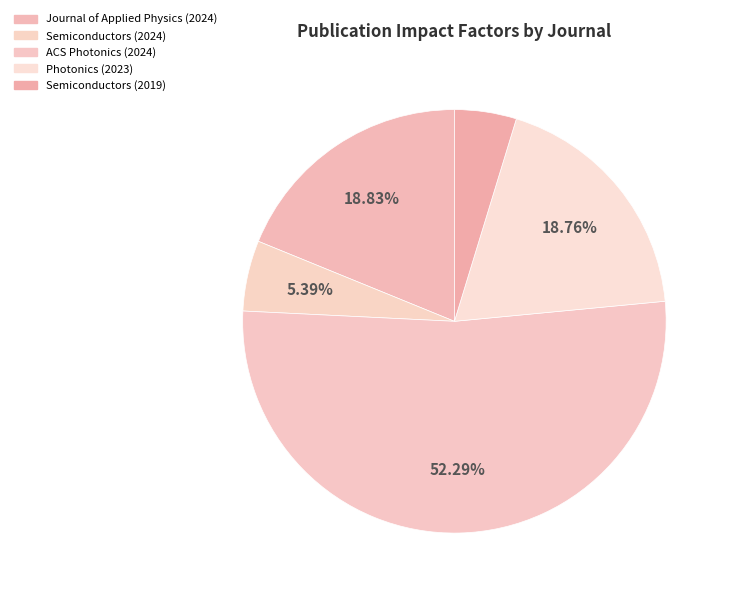

To the nearest percent, what portion does Journal of Applied Physics (2024) represent?

19%